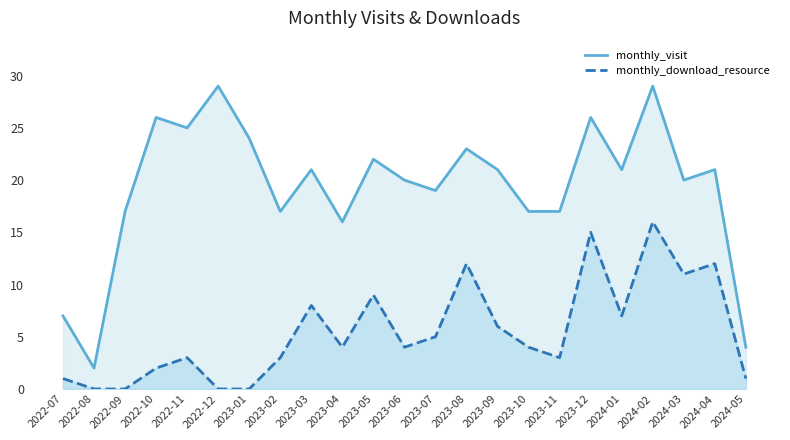

How many interior local valleys does the monthly_download_resource series have?

5